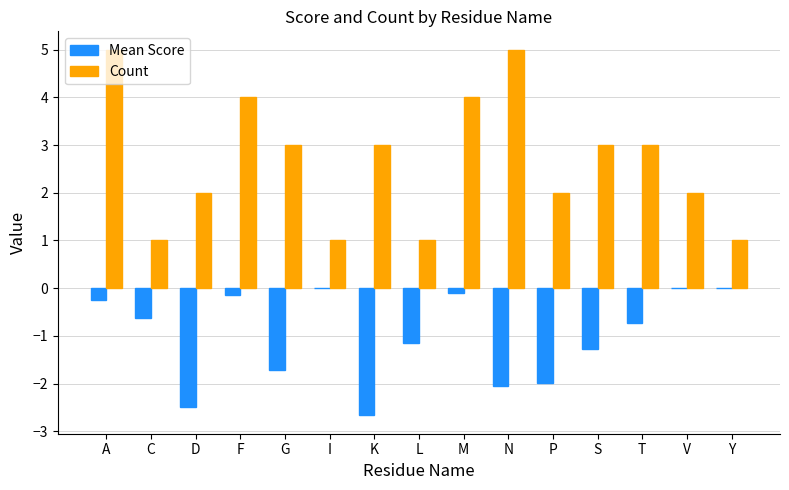

Read the Count value at N.

5.0